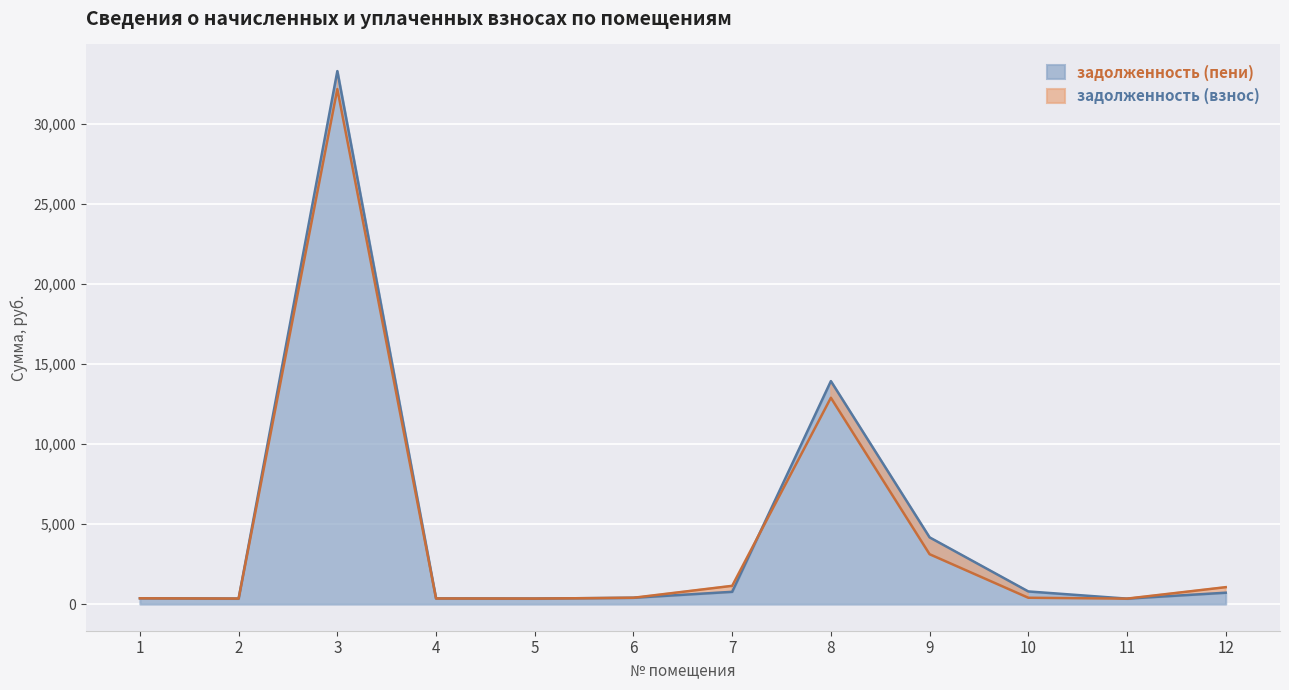

The value of задолженность (пени) at 8 is 13940.3. True or false?

True